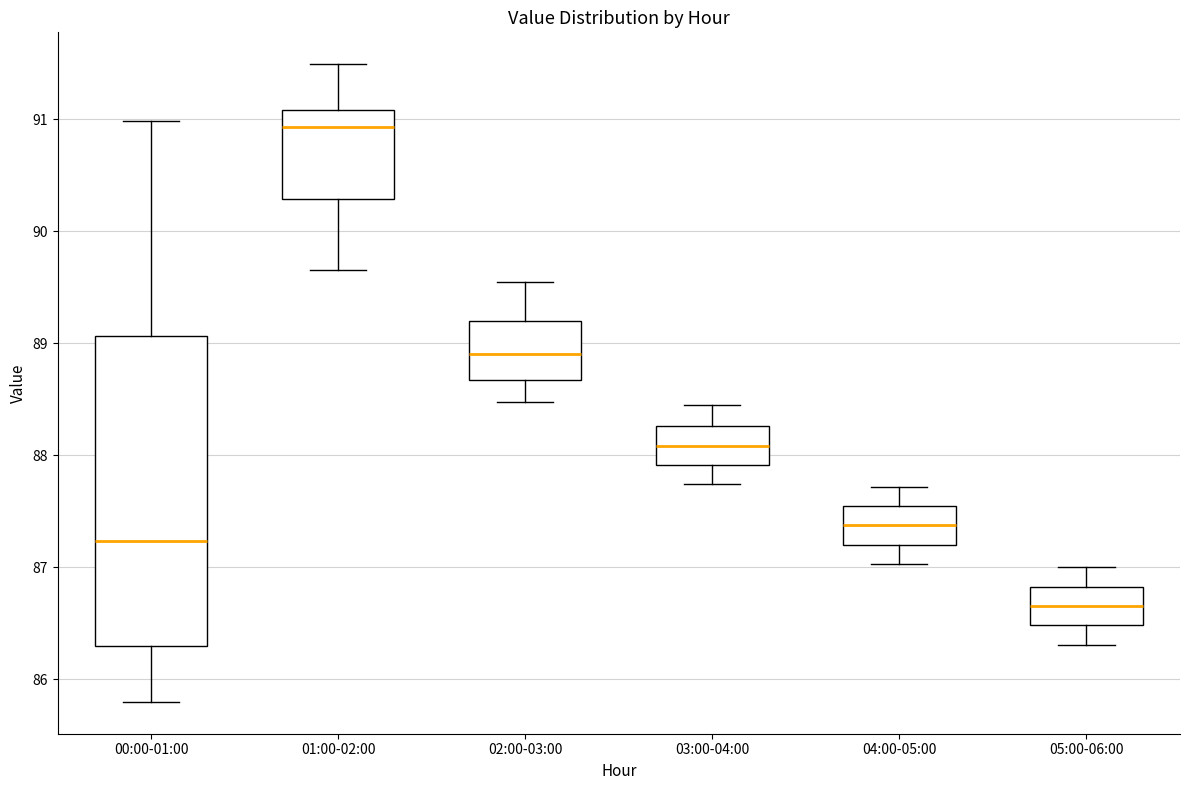

Reading left to right, transcribe this box plot: for each box, give where its median line is, the range the box spans, and where its two whiskers end, as read against the y-axis. The values are not printed on the chart, so give them approximately, as read against the axis.

00:00-01:00: median 87.2, box 86.3 to 89.1, whiskers 85.8 to 91.0
01:00-02:00: median 90.9, box 90.3 to 91.1, whiskers 89.7 to 91.5
02:00-03:00: median 88.9, box 88.7 to 89.2, whiskers 88.5 to 89.6
03:00-04:00: median 88.1, box 87.9 to 88.3, whiskers 87.7 to 88.5
04:00-05:00: median 87.4, box 87.2 to 87.5, whiskers 87.0 to 87.7
05:00-06:00: median 86.7, box 86.5 to 86.8, whiskers 86.3 to 87.0